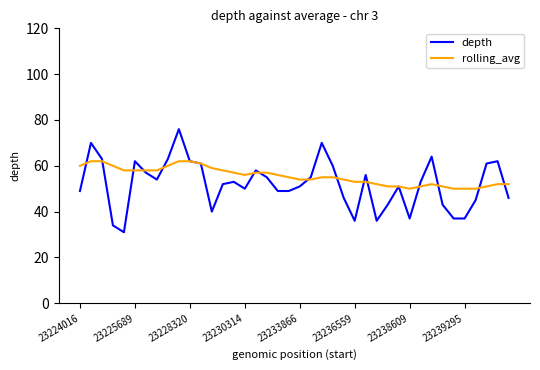

Which series has the largest total across all categories?

rolling_avg